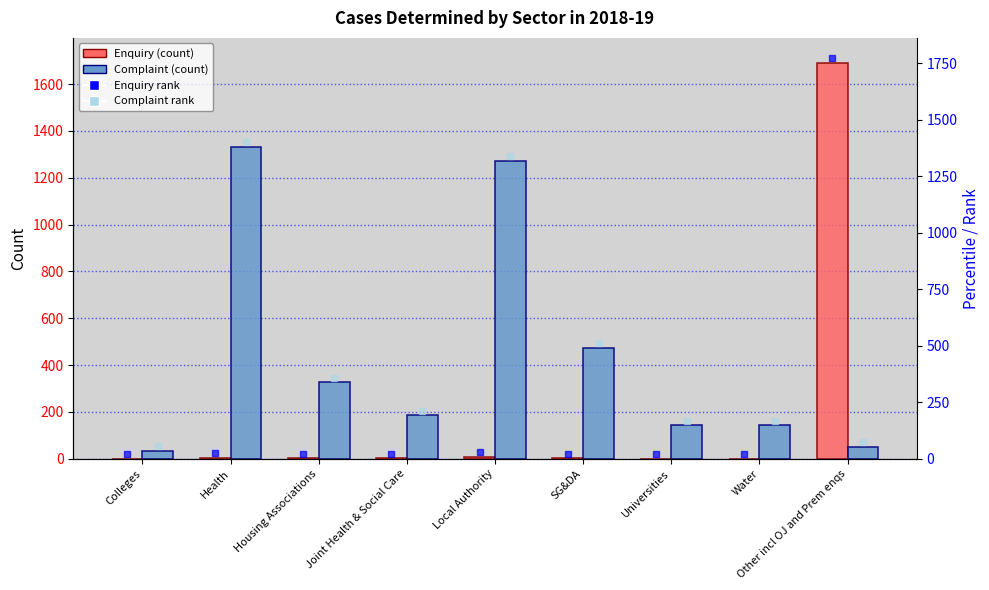

Which series changed the most between Health and SG&DA?

Complaint